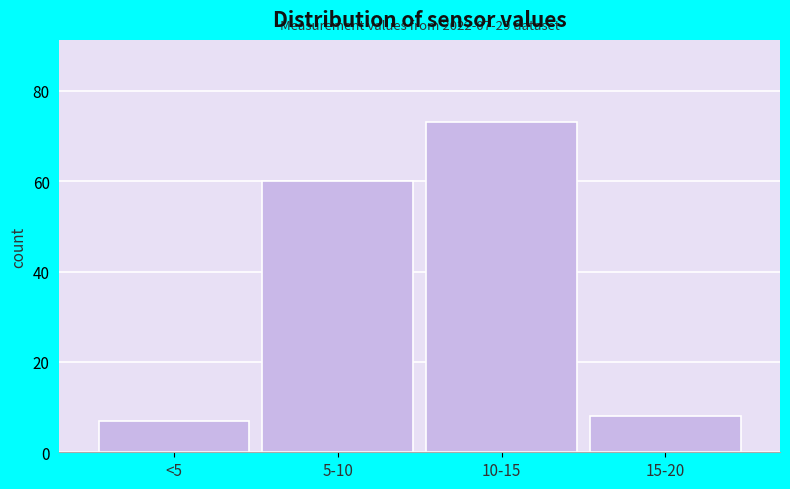

Reading left to right, what are all the values shown in this chart?

<5=7	5-10=60	10-15=73	15-20=8